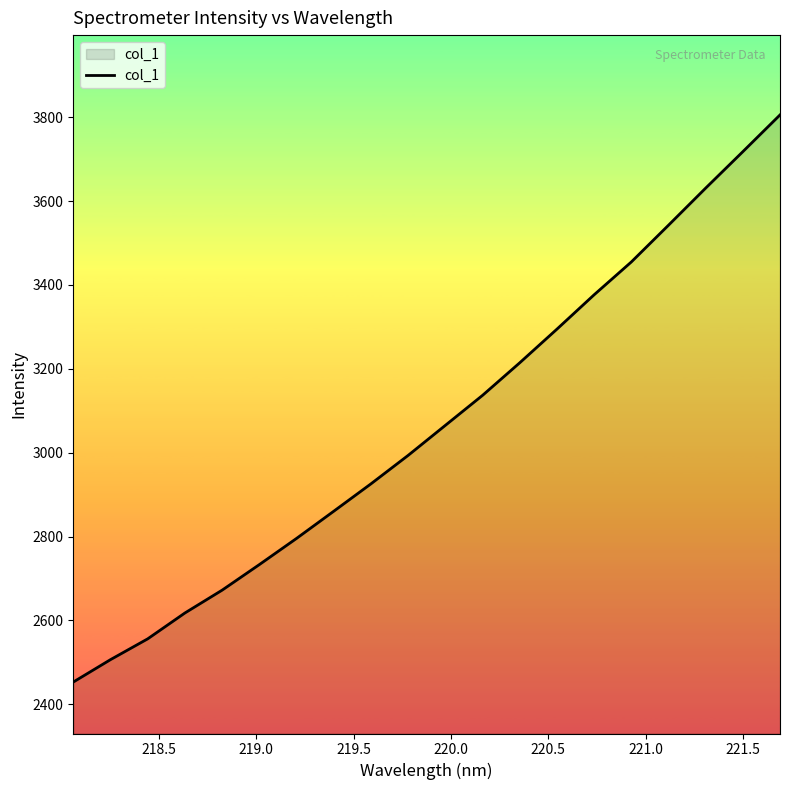

What is the difference between the maximum and minimum values?

1352.0